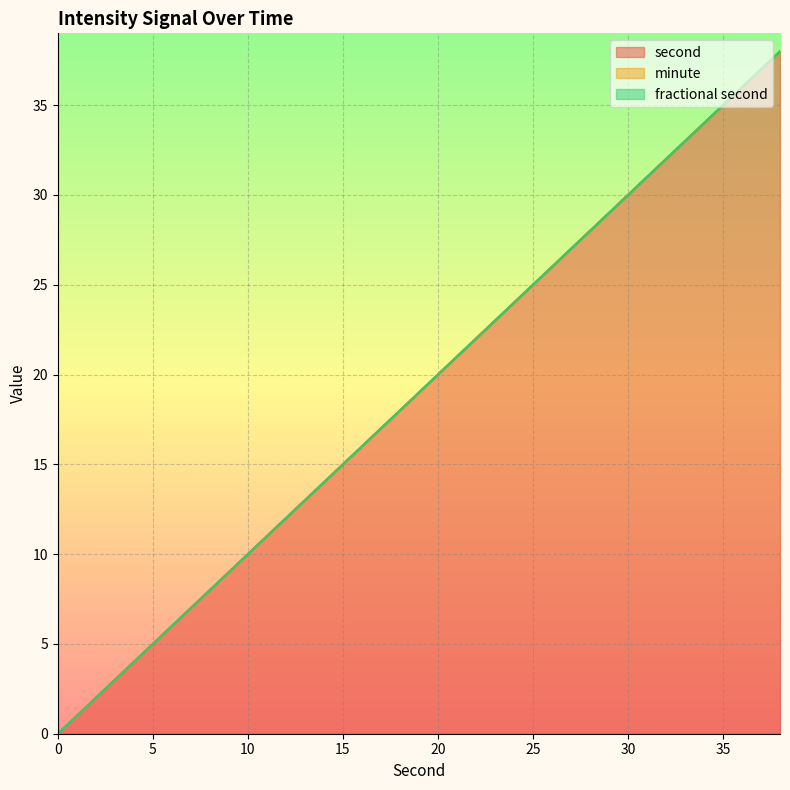

Rank the series by their maximum value, from highest to lowest.

second, minute, fractional second